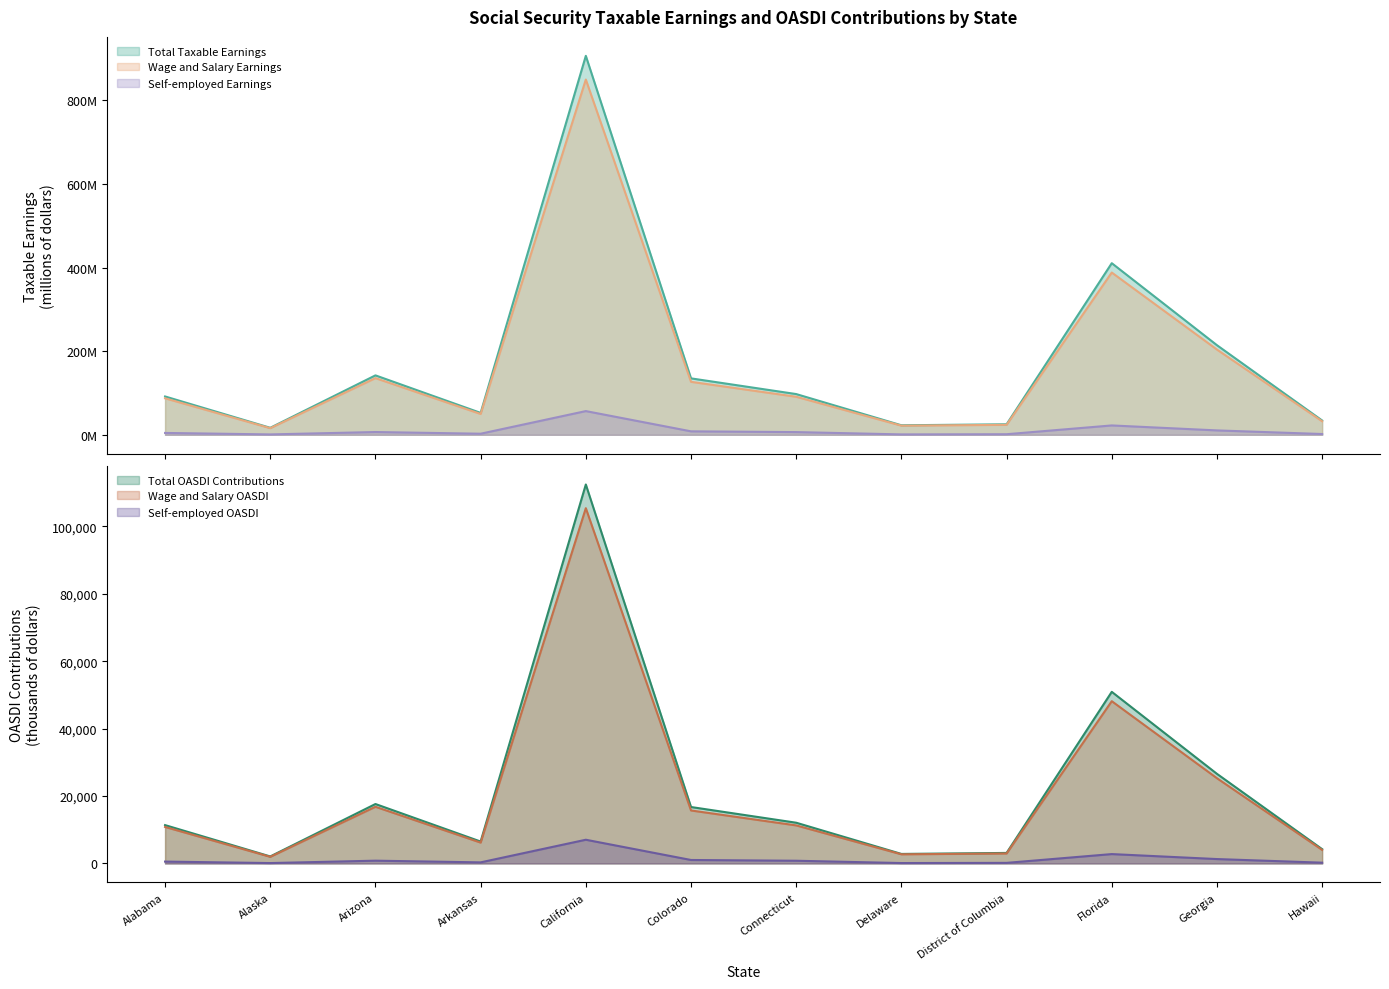

True or false: Total OASDI Contributions has more than 1 interior local peaks.

True